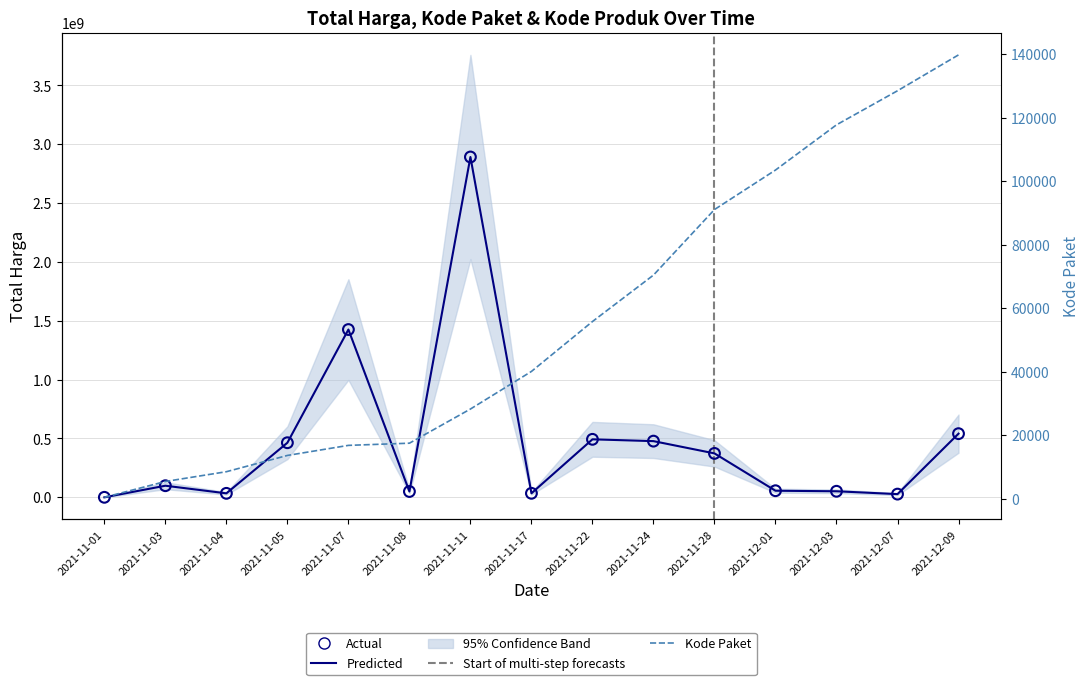

Which series reaches the minimum Y coordinate?

Kode Paket